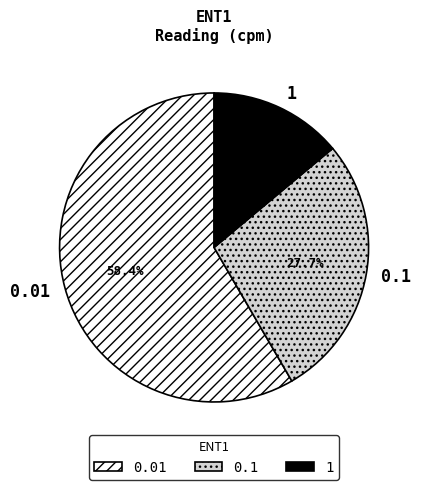

Which category accounts for the majority?

0.01